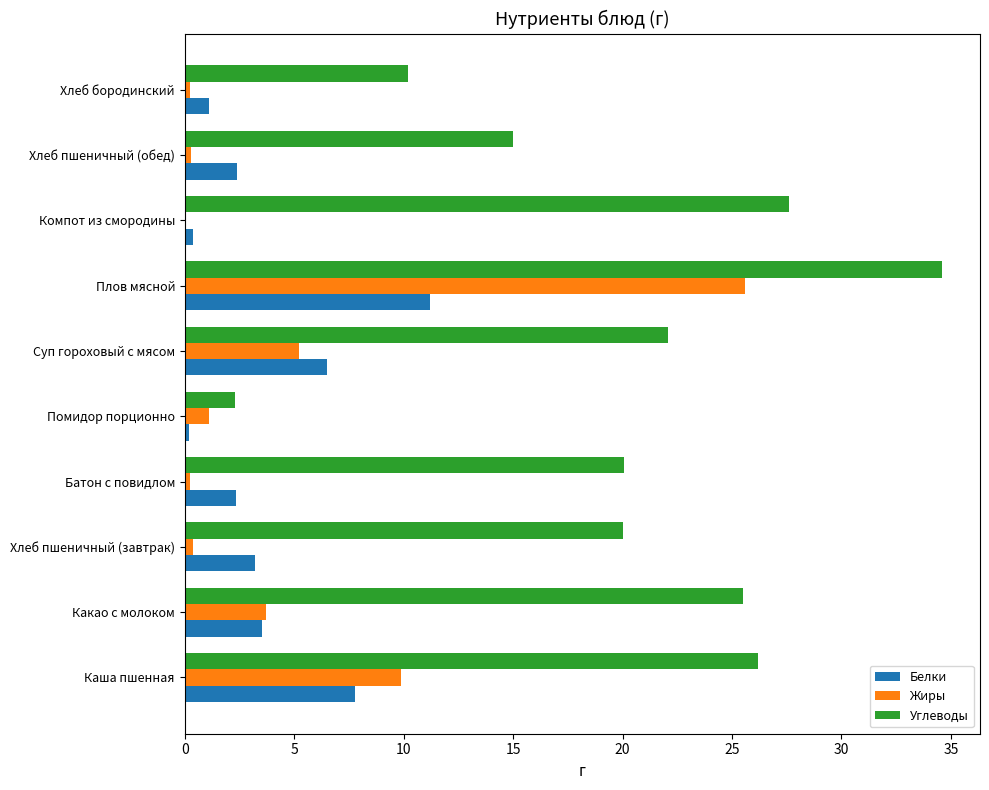

Which category has the highest value across all series?

Плов мясной